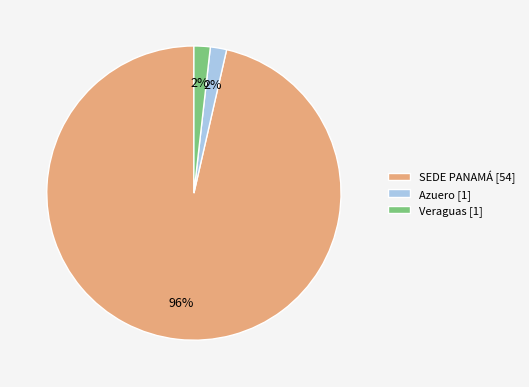

To the nearest percent, what is the combined percentage of Veraguas [1] and SEDE PANAMÁ [54]?

98%